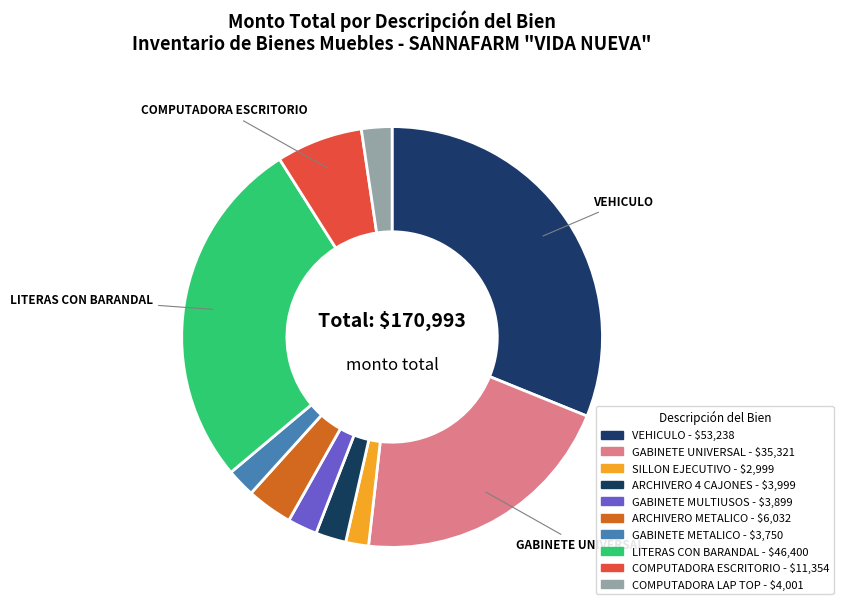

How many slices are in this pie chart?

10